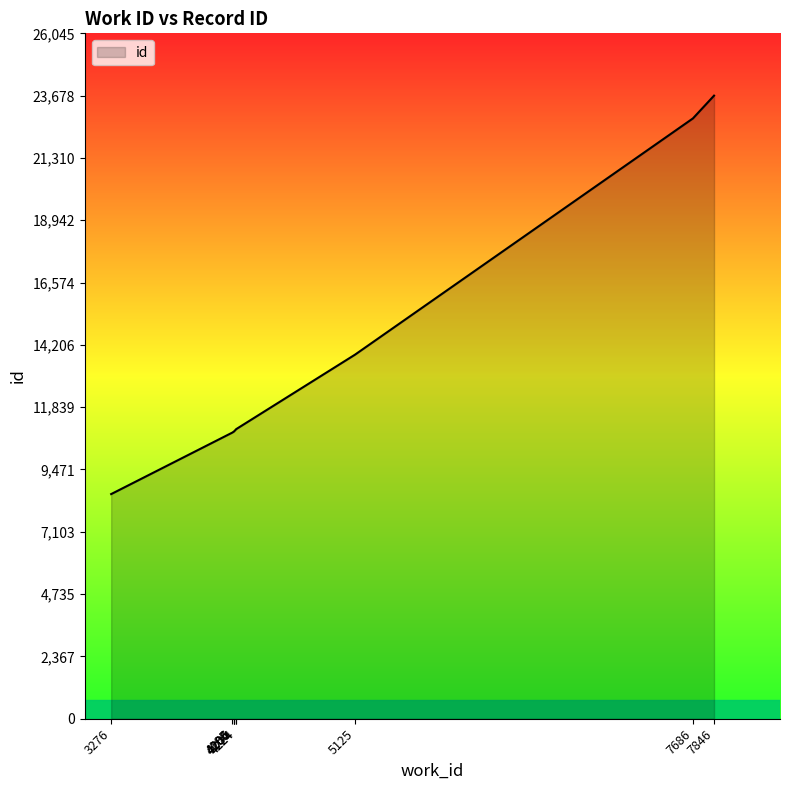

Count the number of data series in this chart.

1